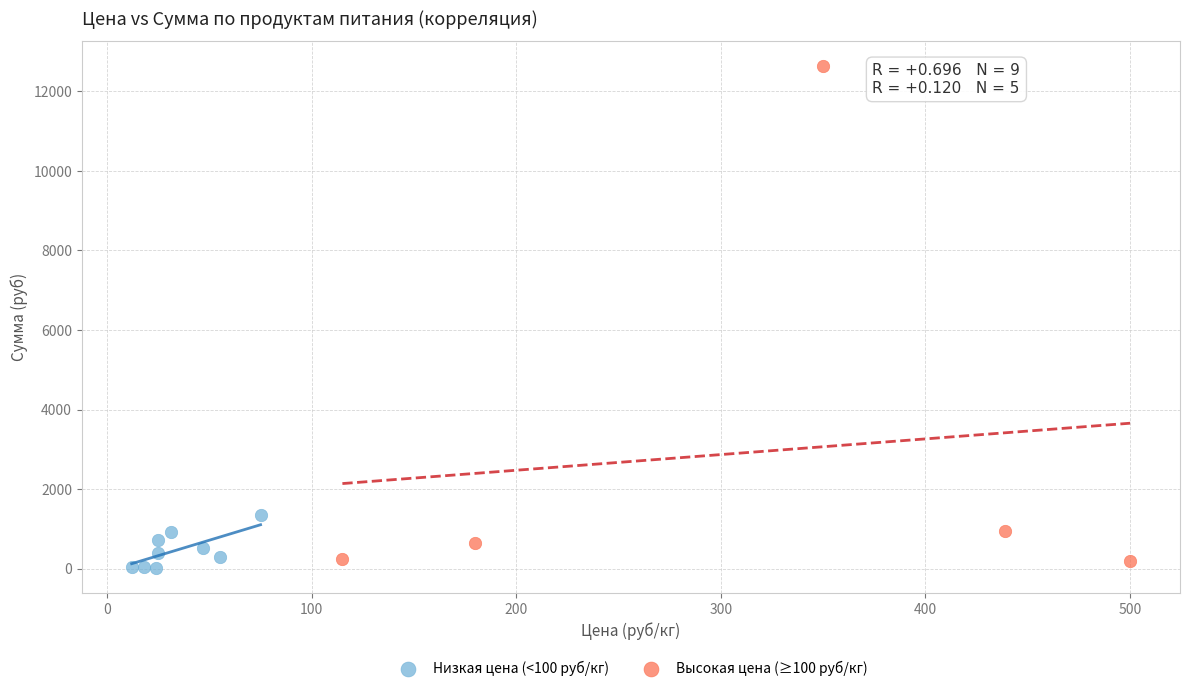

Which series has the largest Y range (max minus min)?

Высокая цена (≥100 руб/кг)